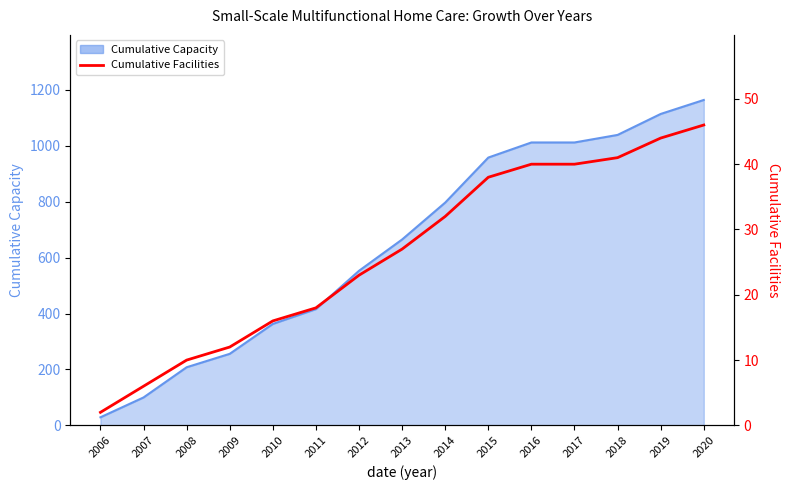

List the labels in order of value, smallest first.

2006, 2007, 2008, 2009, 2010, 2011, 2012, 2013, 2014, 2015, 2016, 2017, 2018, 2019, 2020